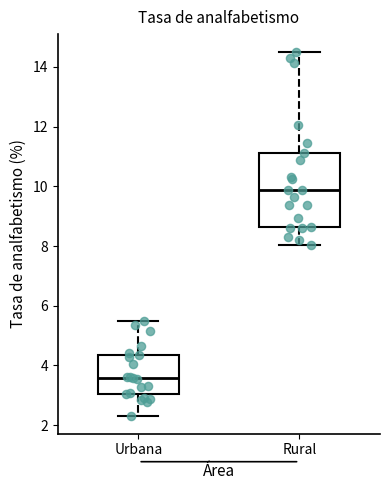

Where does the median line of the box for Urbana sit on the y-axis? The values are not printed on the chart, so give them approximately, as read against the axis.

3.6